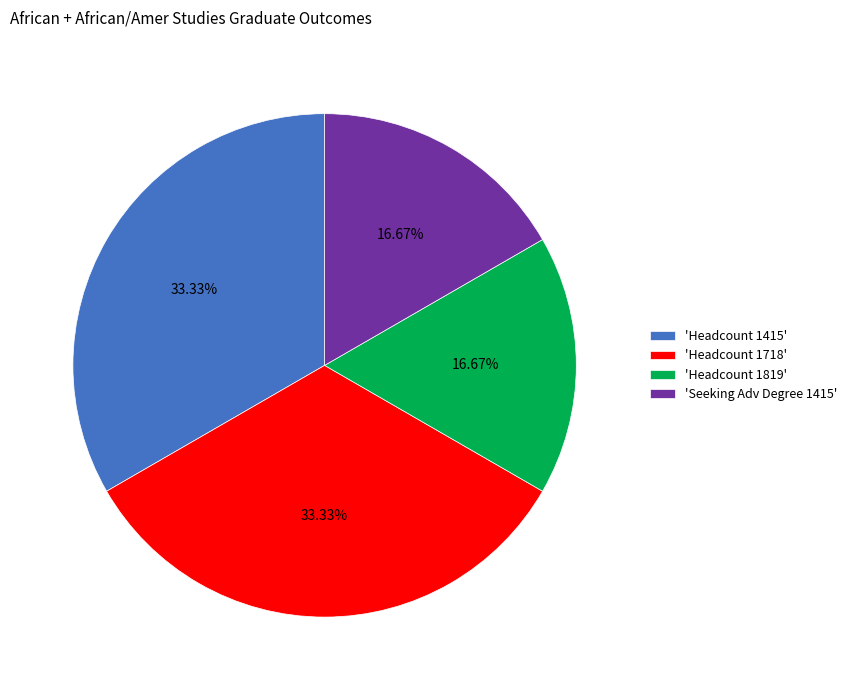

Which has a higher value, 'Headcount 1718' or 'Seeking Adv Degree 1415'?

'Headcount 1718'